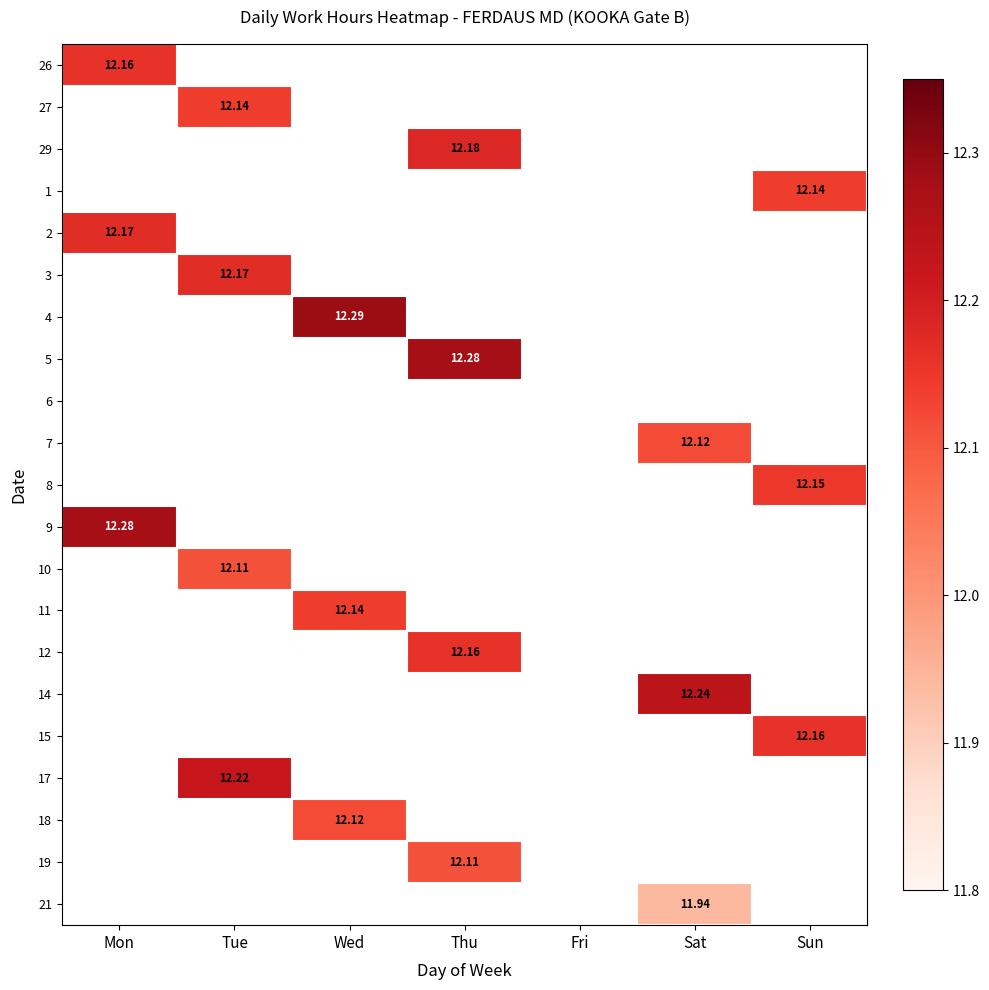

Which has a higher value, Sat or Thu?

Thu